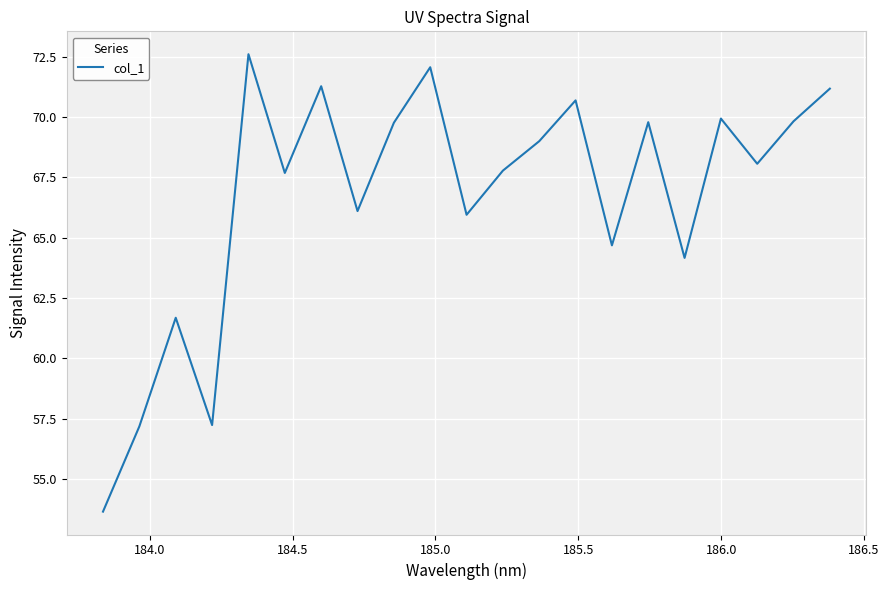

How many lines are shown in the chart?

1